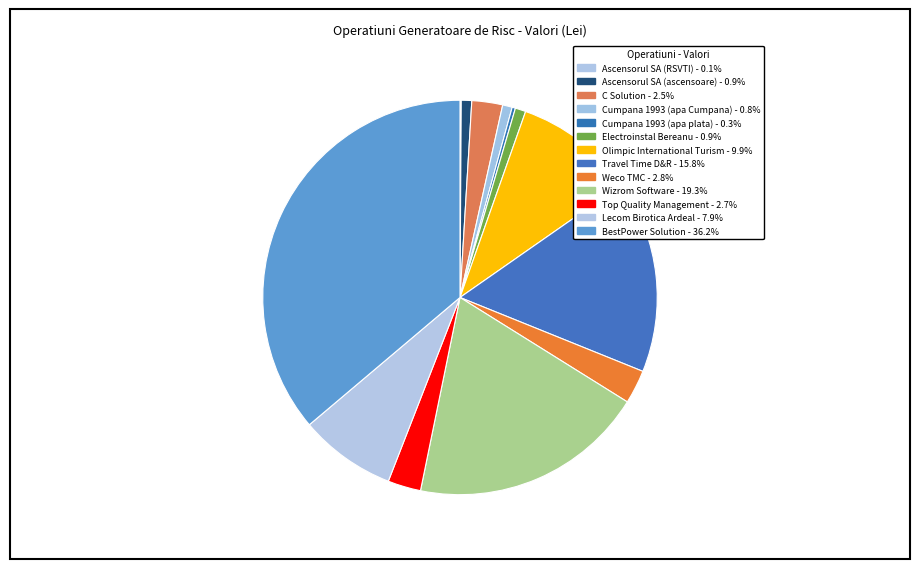

Is it true that Lecom Birotica Ardeal is 8% of the pie?

True